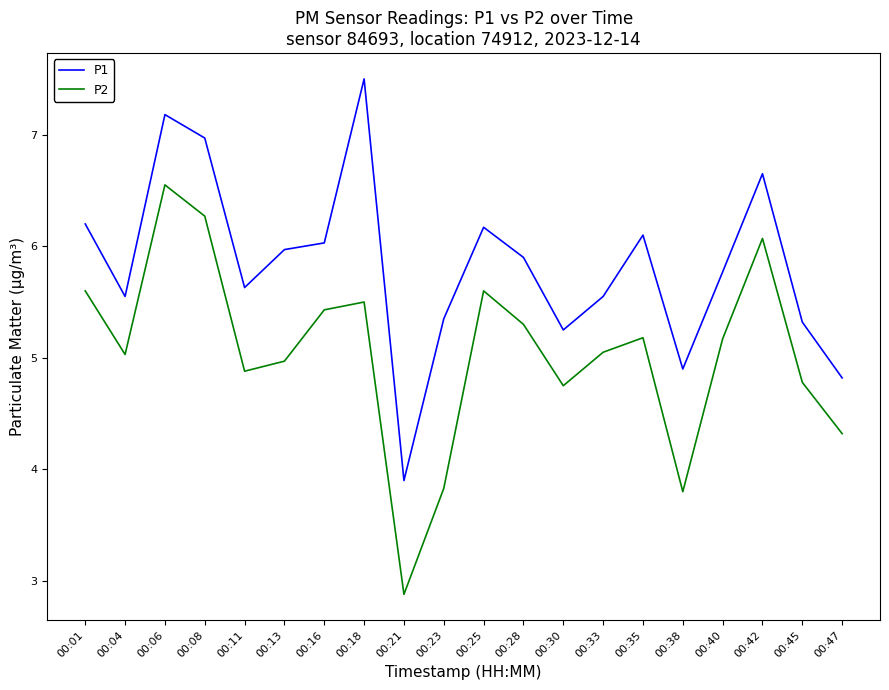

What are all the series names shown in the legend?

P1, P2